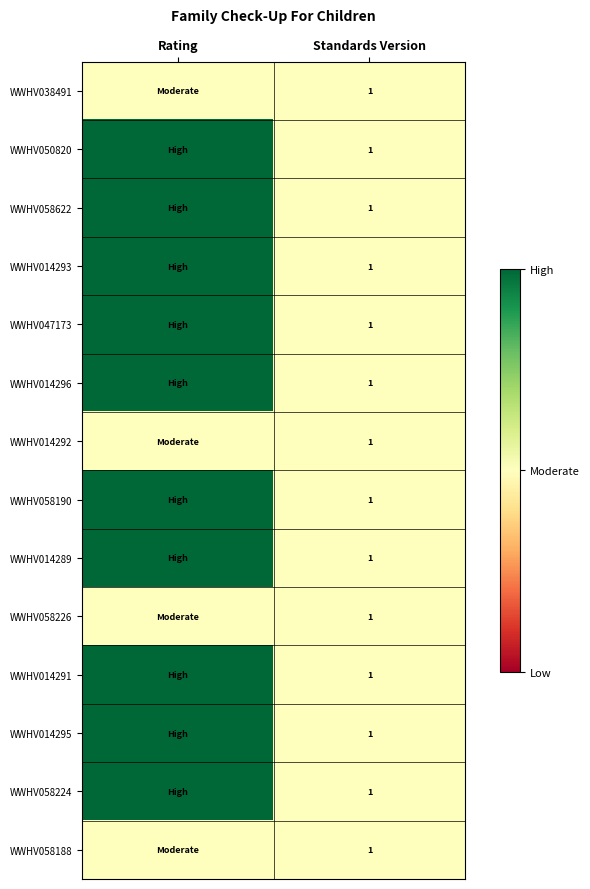

At which label does WWHV058226 reach its peak?

Rating